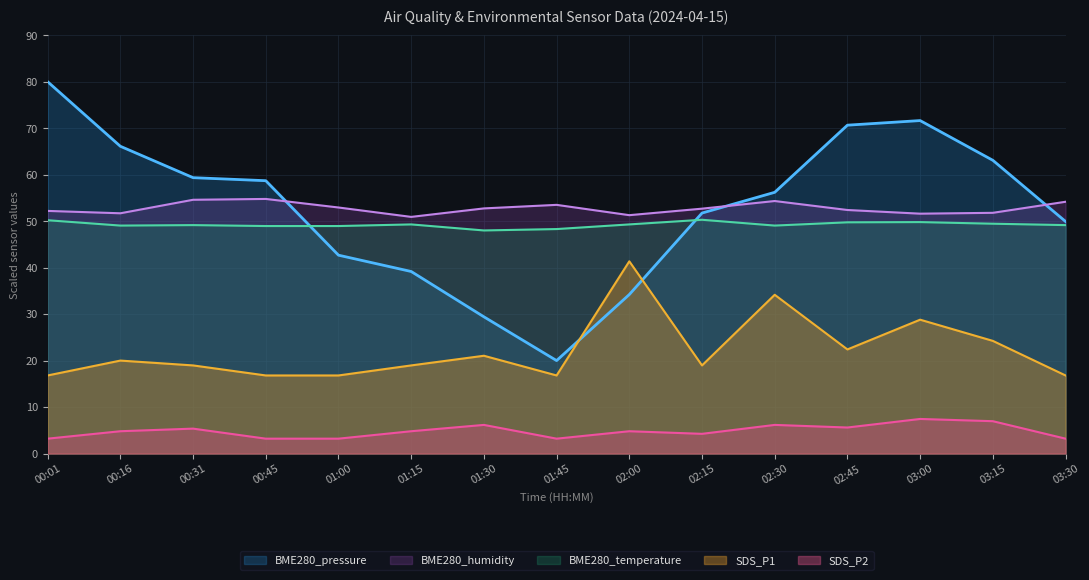

How many intersections are there between BME280_temperature and BME280_pressure?

2